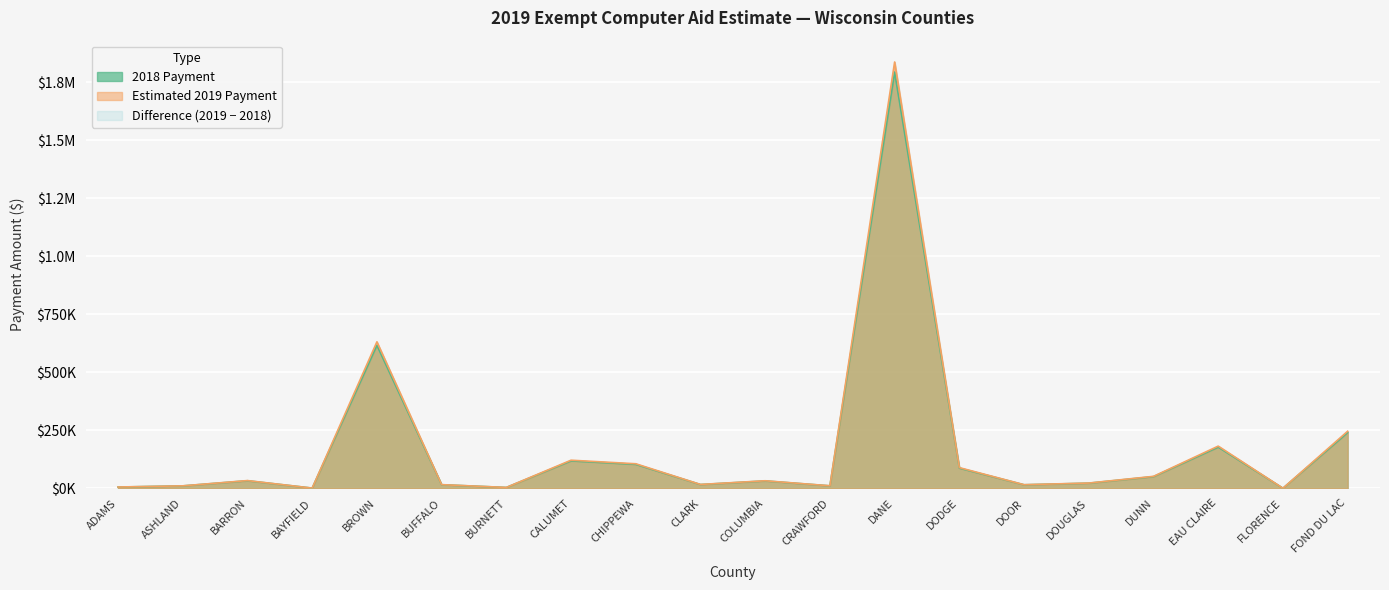

Where does the 2018 Payment series first go above 31850?

BARRON